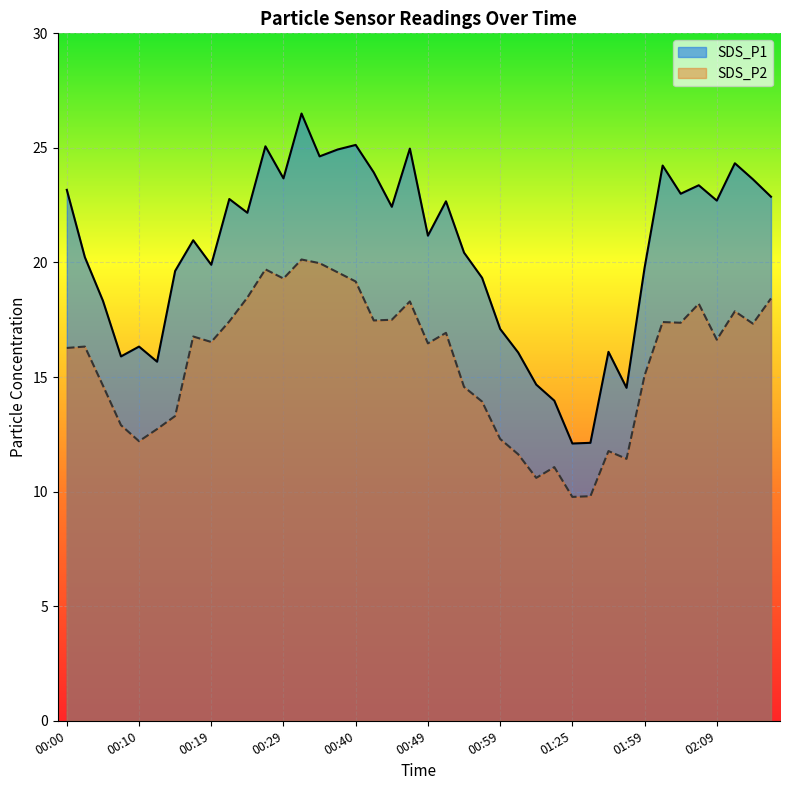

List the series in order of their peak value, highest first.

SDS_P1, SDS_P2